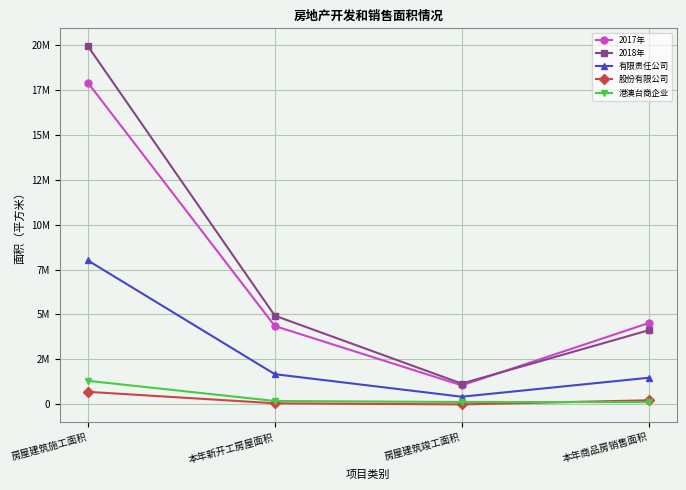

What is the highest value of the 股份有限公司 series?

699080